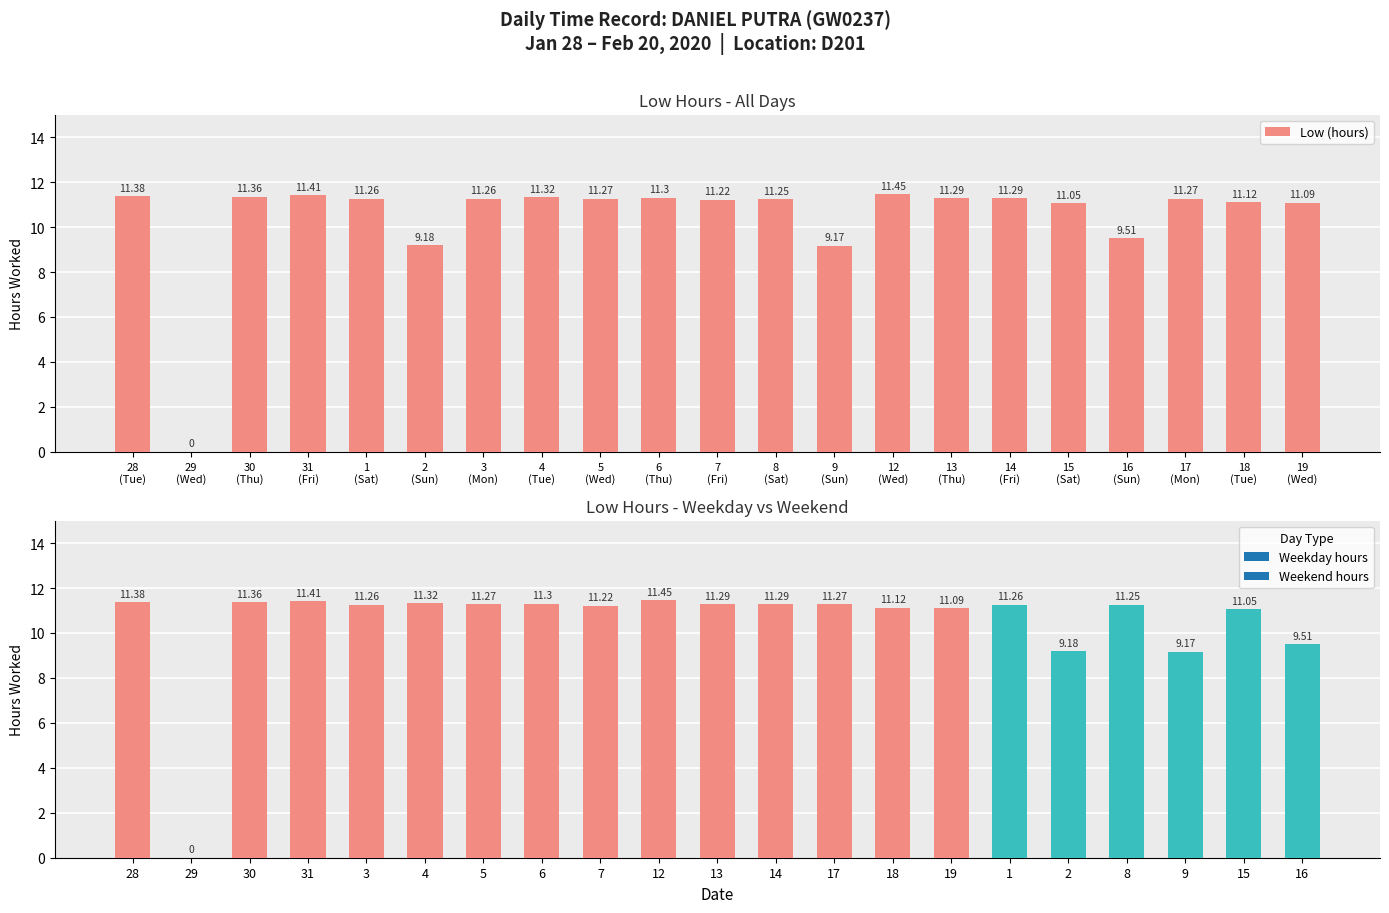

Are the bars grouped side by side (vs. stacked)?

No